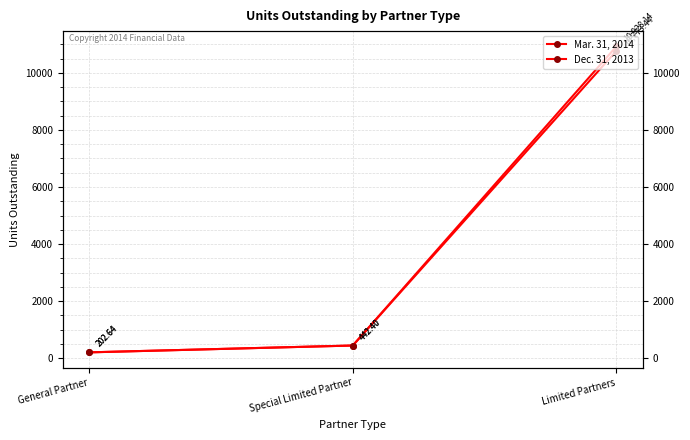

Which series changed the most between Special Limited Partner and Limited Partners?

Dec. 31, 2013